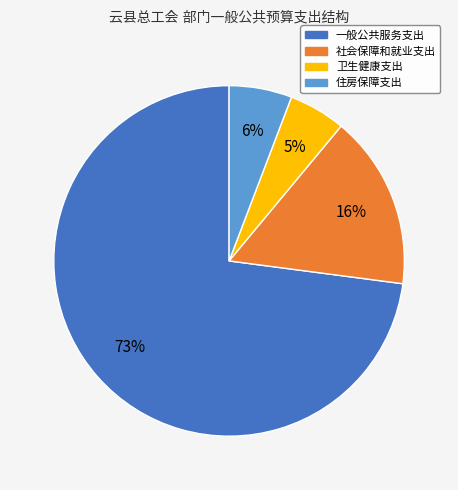

To the nearest percent, what is the average slice percentage?

25%